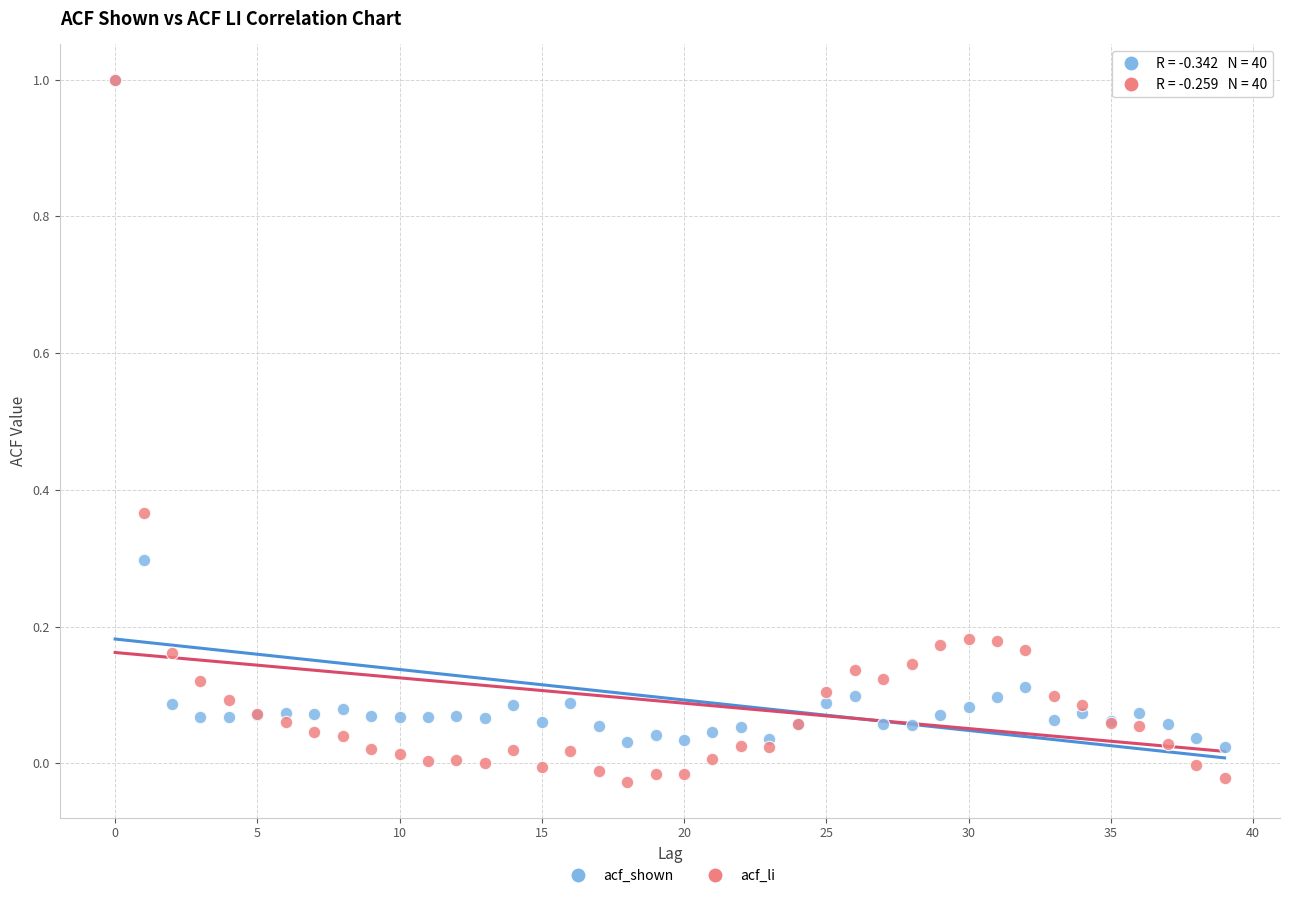

What are all the series names shown in the legend?

acf_shown, acf_li